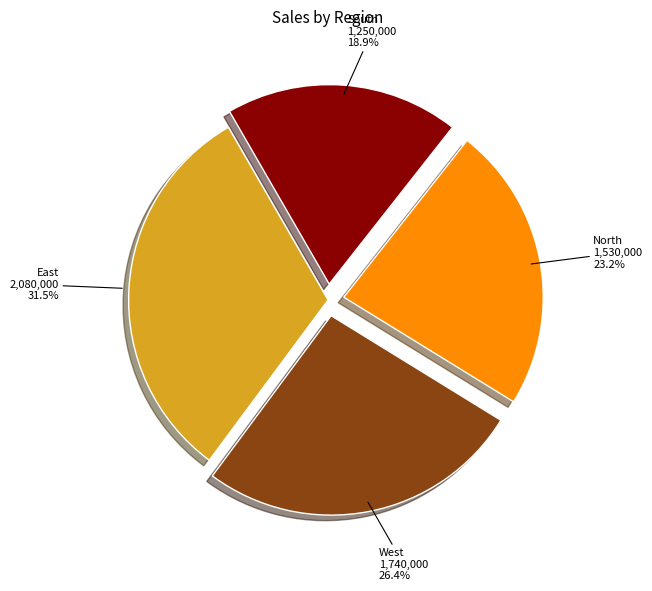

Between North and West, which is larger?

West